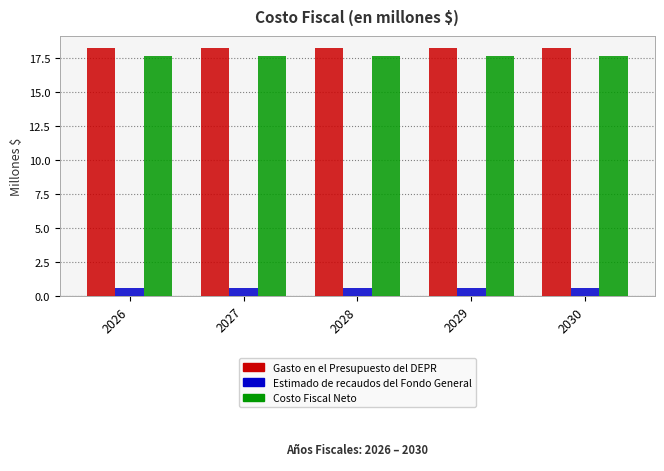

What is the value of the Estimado de recaudos del Fondo General bar at the 3rd from the left?

0.6